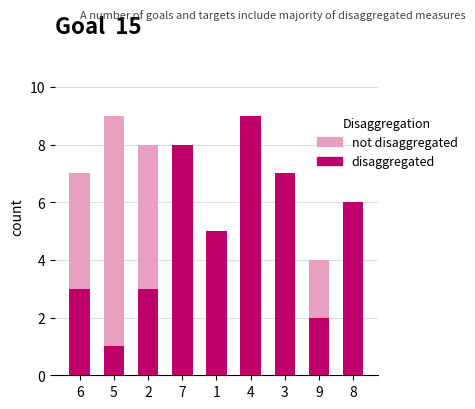

What position from the left is 8?

9